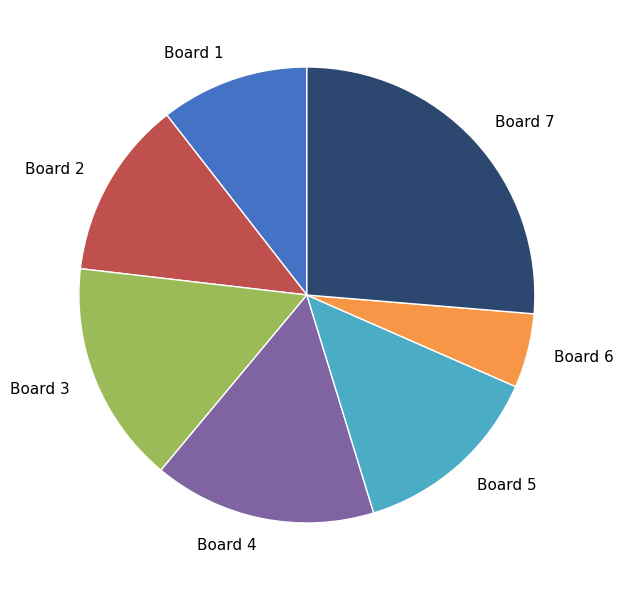

Between Board 2 and Board 3, which is larger?

Board 3